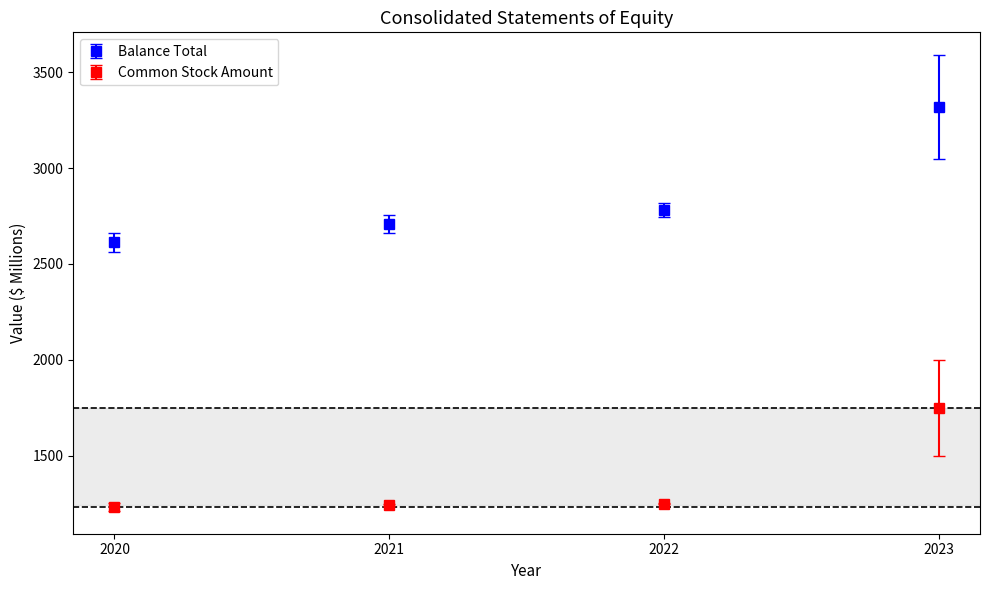

What are all the series names shown in the legend?

Balance Total, Common Stock Amount